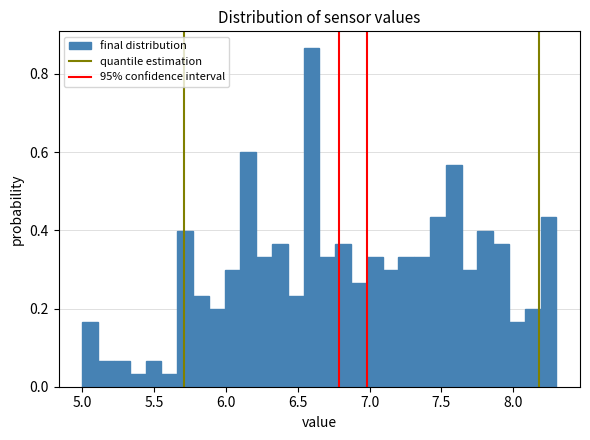

Read against the x-axis, roughly where is the centre of the tallest bar?

6.60